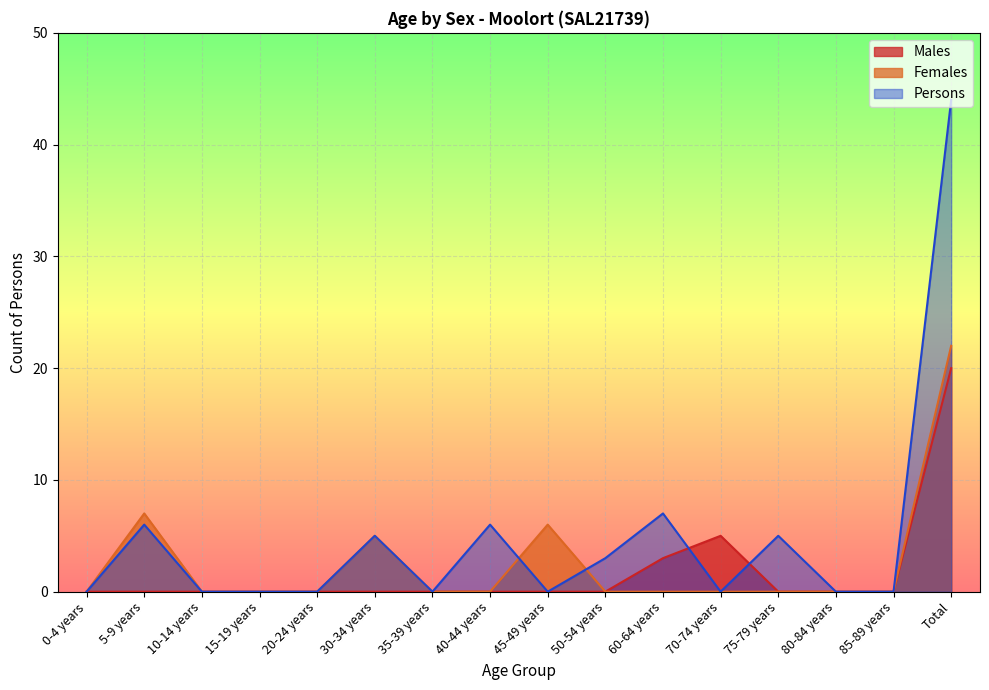

At Total, list the series in order from smallest to largest.

Males, Females, Persons